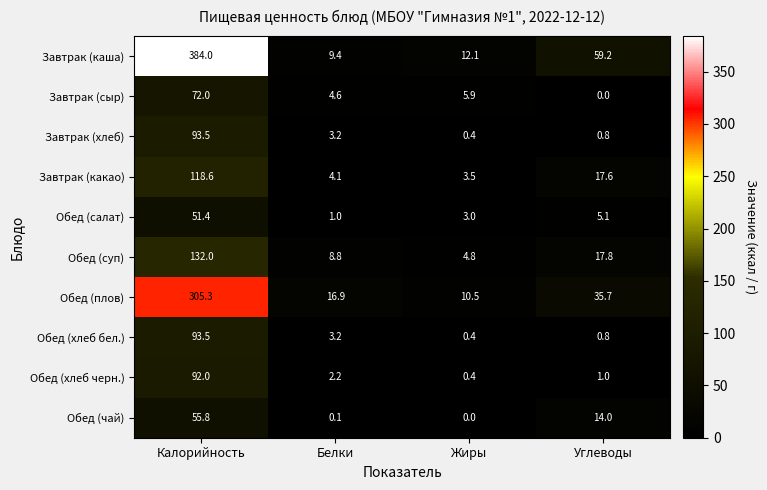

Read the Завтрак (каша) value at Калорийность.

384.0